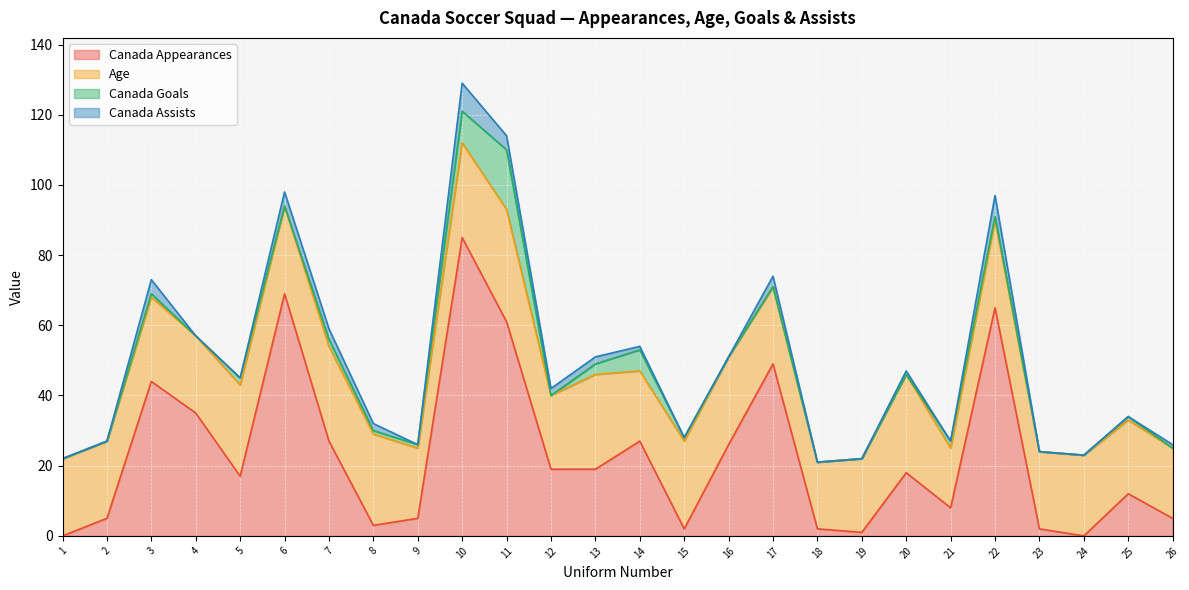

How many interior local valleys does the Canada Goals series have?

3